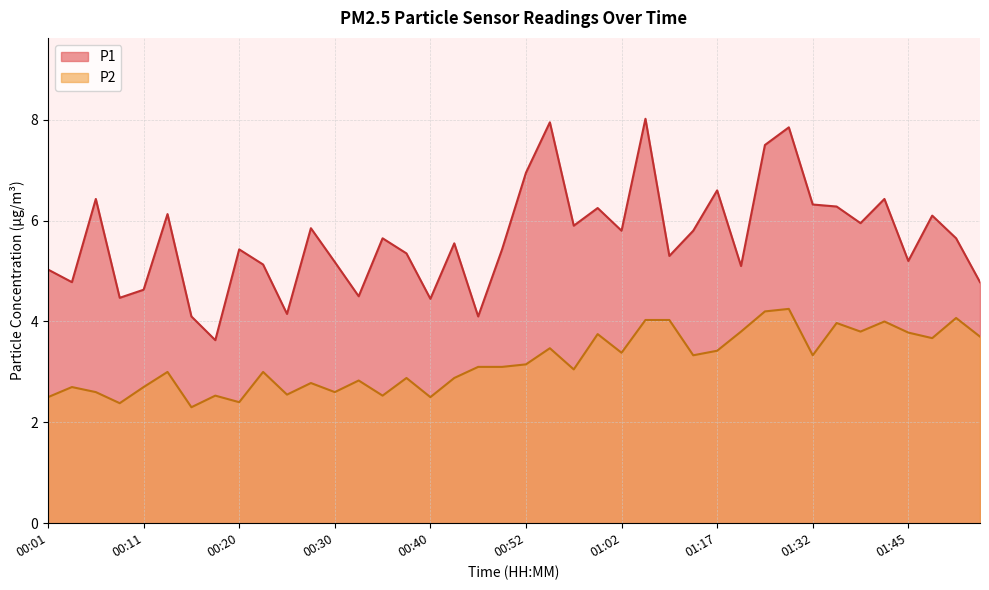

Reading right to left, what are all the values shown in this chart?

P1: 4.8	5.7	6.1	5.2	6.4	6.0	6.3	6.3	7.8	7.5	5.1	6.6	5.8	5.3	8.0	5.8	6.2	5.9	8.0	7.0	5.4	4.1	5.5	4.5	5.3	5.7	4.5	5.2	5.8	4.2	5.1	5.4	3.6	4.1	6.1	4.6	4.5	6.4	4.8	5.0
P2: 3.7	4.1	3.7	3.8	4.0	3.8	4.0	3.3	4.2	4.2	3.8	3.4	3.3	4.0	4.0	3.4	3.8	3.0	3.5	3.1	3.1	3.1	2.9	2.5	2.9	2.5	2.8	2.6	2.8	2.5	3.0	2.4	2.5	2.3	3.0	2.7	2.4	2.6	2.7	2.5